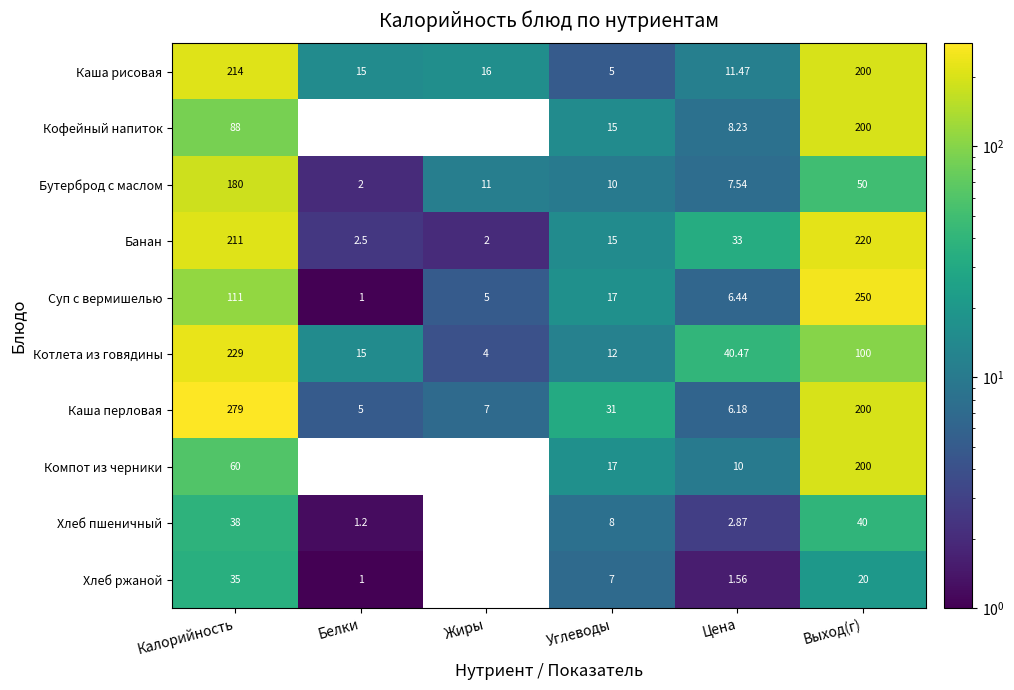

What is the greatest value displayed?

279.0